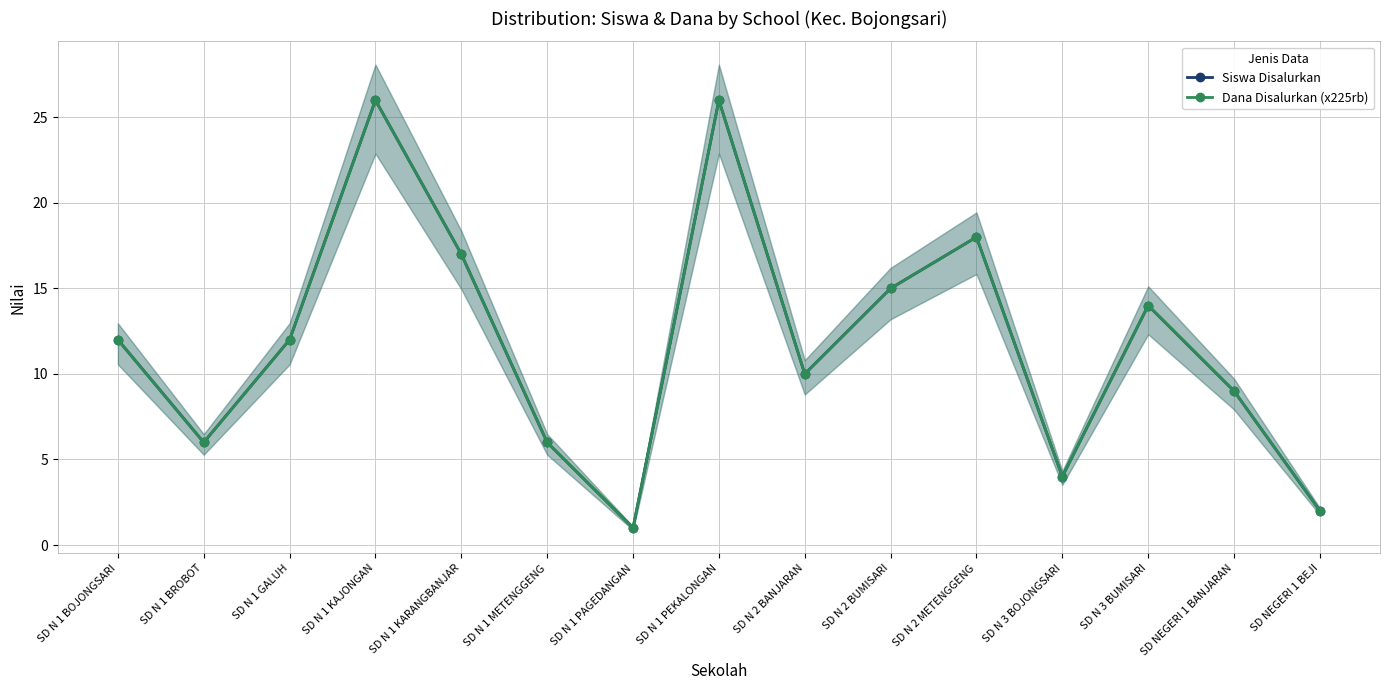

Reading right to left, extract all data points from this chart.

Siswa Disalurkan: SD NEGERI 1 BEJI=2	SD NEGERI 1 BANJARAN=9	SD N 3 BUMISARI=14	SD N 3 BOJONGSARI=4	SD N 2 METENGGENG=18	SD N 2 BUMISARI=15	SD N 2 BANJARAN=10	SD N 1 PEKALONGAN=26	SD N 1 PAGEDANGAN=1	SD N 1 METENGGENG=6	SD N 1 KARANGBANJAR=17	SD N 1 KAJONGAN=26	SD N 1 GALUH=12	SD N 1 BROBOT=6	SD N 1 BOJONGSARI=12
Dana Disalurkan (x225rb): SD NEGERI 1 BEJI=2	SD NEGERI 1 BANJARAN=9	SD N 3 BUMISARI=14	SD N 3 BOJONGSARI=4	SD N 2 METENGGENG=18	SD N 2 BUMISARI=15	SD N 2 BANJARAN=10	SD N 1 PEKALONGAN=26	SD N 1 PAGEDANGAN=1	SD N 1 METENGGENG=6	SD N 1 KARANGBANJAR=17	SD N 1 KAJONGAN=26	SD N 1 GALUH=12	SD N 1 BROBOT=6	SD N 1 BOJONGSARI=12